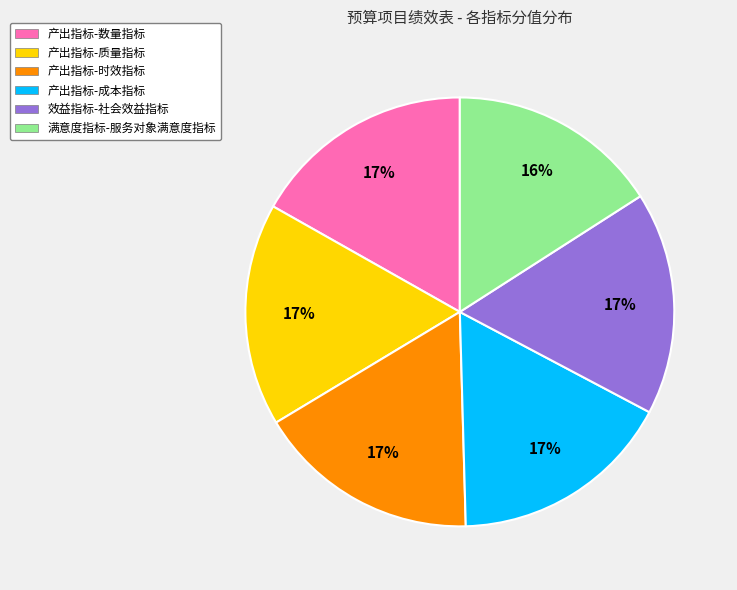

How many segments does this pie chart have?

6